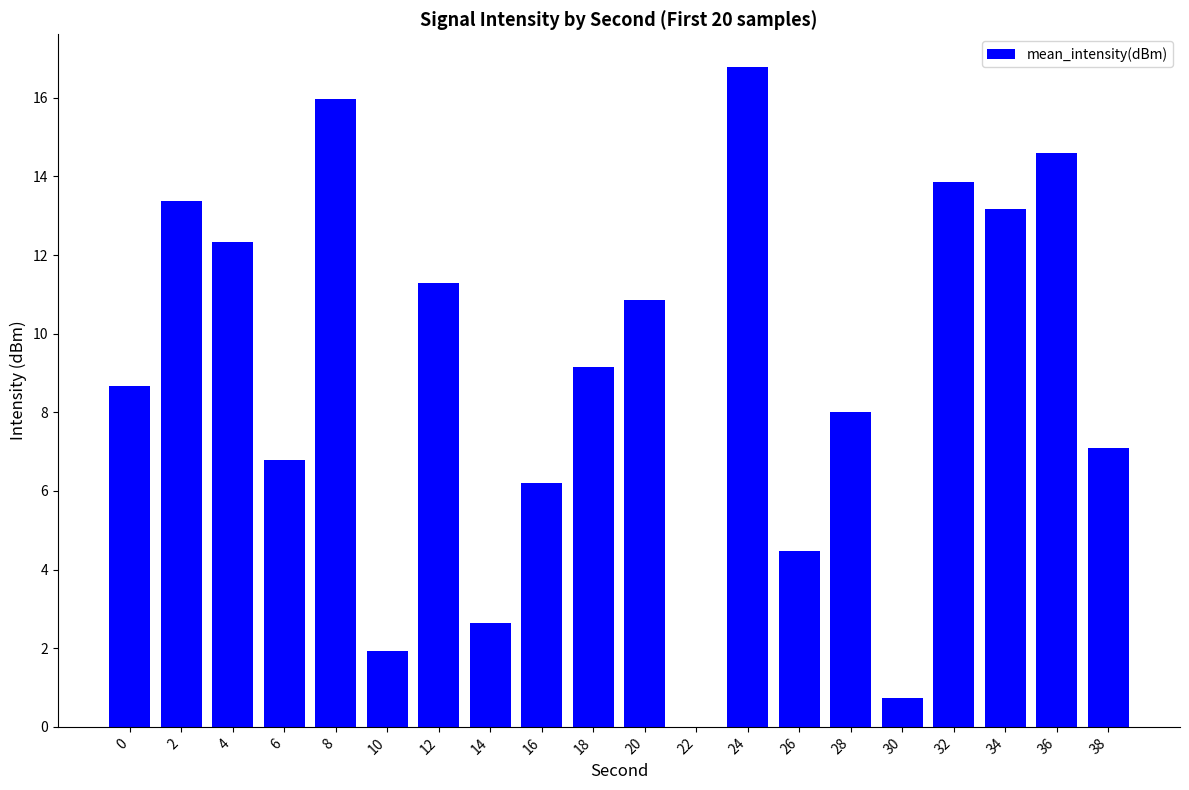

Reading left to right, transcribe all the data shown in this chart.

8.7	13.4	12.3	6.8	16.0	1.9	11.3	2.6	6.2	9.1	10.9	0.0	16.8	4.5	8.0	0.7	13.8	13.2	14.6	7.1